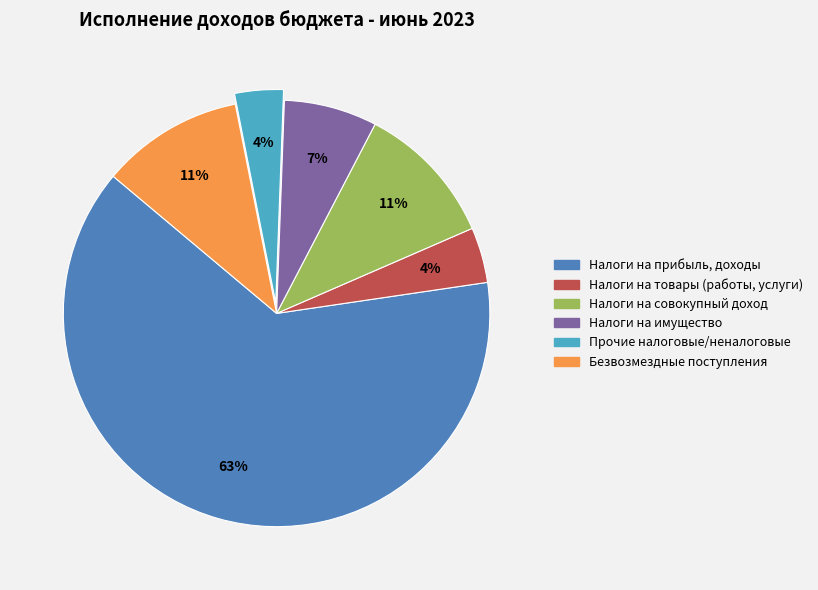

To the nearest percent, what is the difference between the Налоги на прибыль, доходы and Налоги на имущество slice percentages?

56%